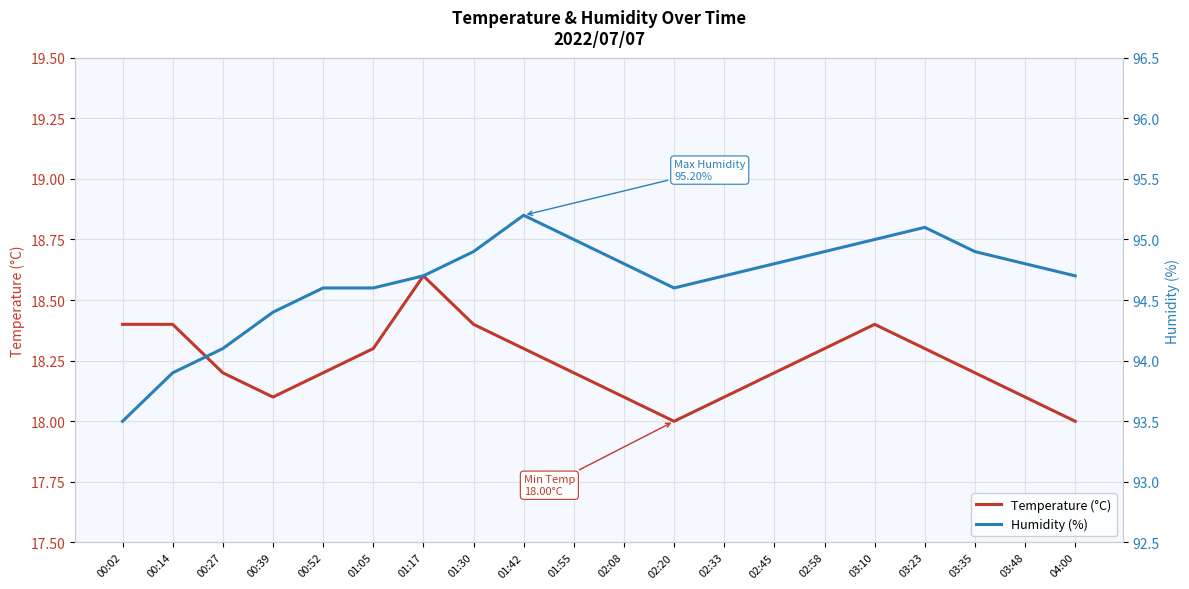

Between 00:14 and 01:55, which is larger?

00:14